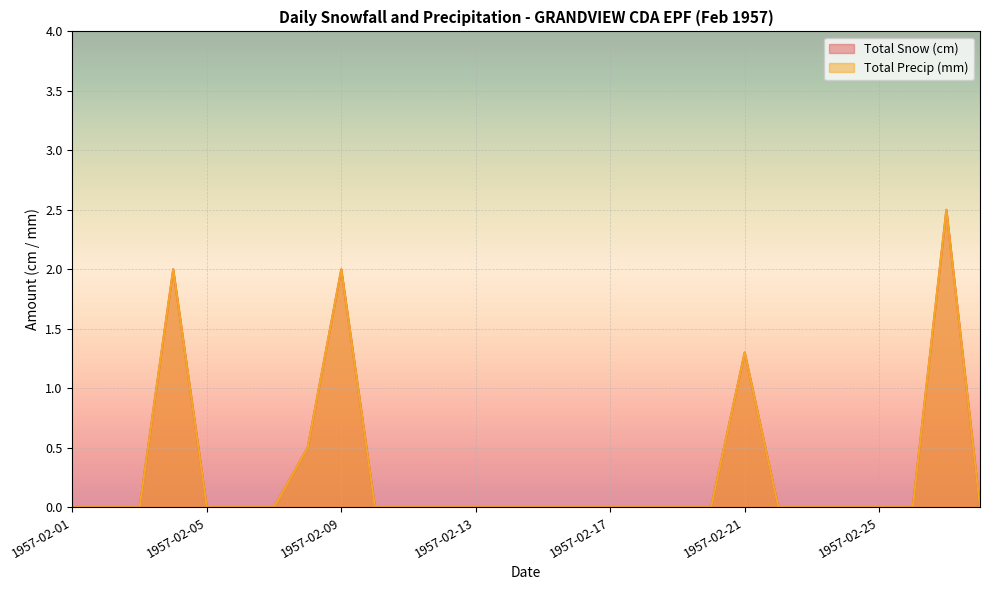

How many positive values does the Total Snow (cm) series have?

5